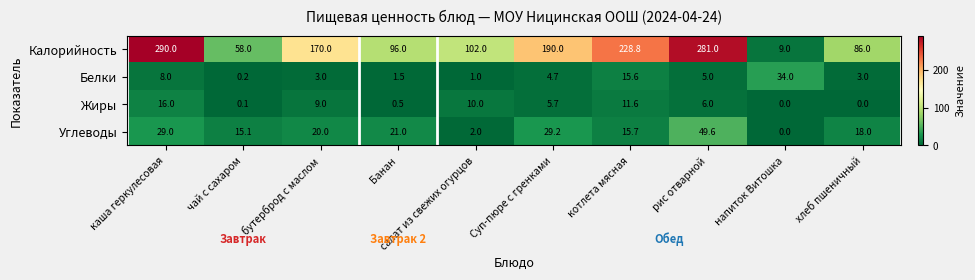

Is it true that Углеводы equals 50.4 at каша геркулесовая?

False